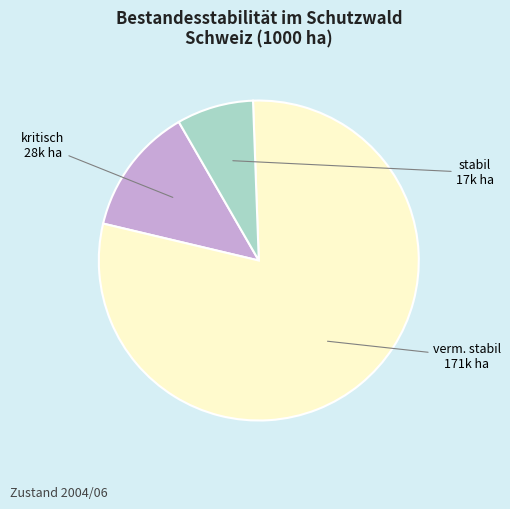

Is there a majority slice in this chart?

Yes